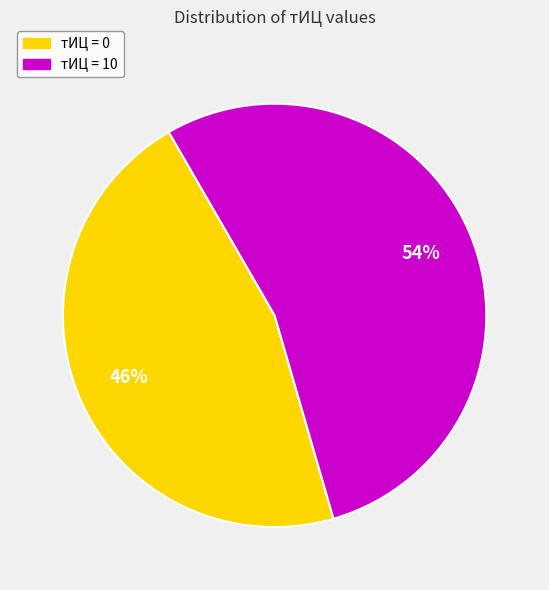

True or false: тИЦ = 0 accounts for 33% of the total.

False